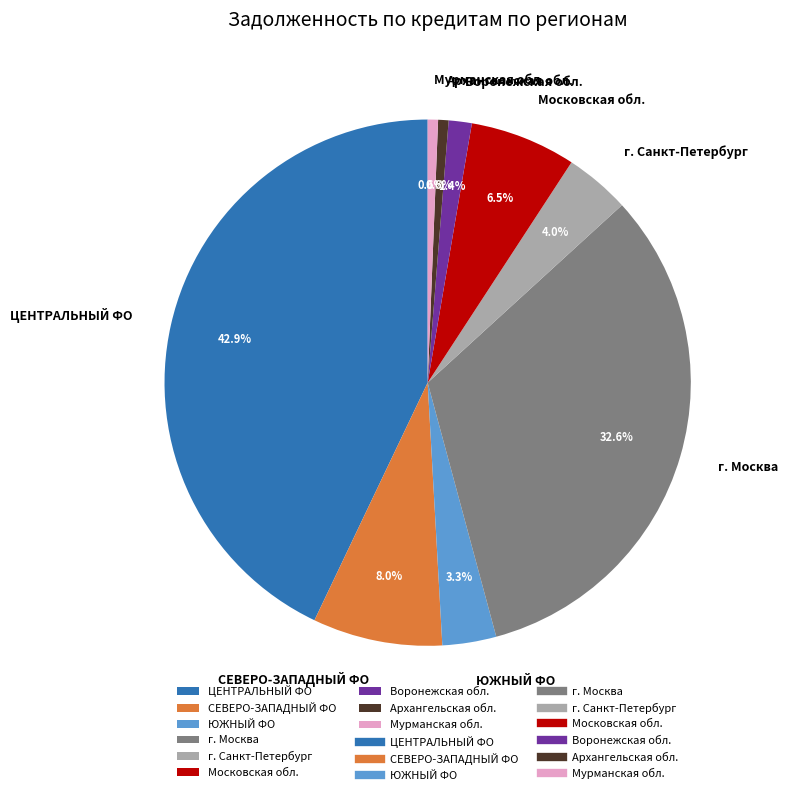

What is the total percentage of Московская обл. and СЕВЕРО-ЗАПАДНЫЙ ФО?

14.5%